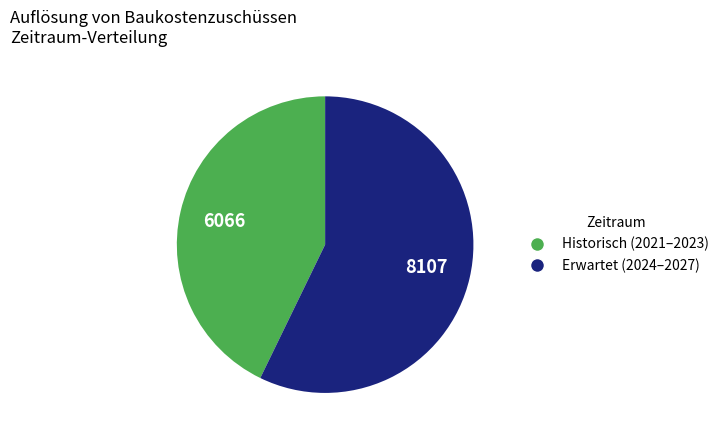

Is there any slice that represents more than half of the pie?

Yes